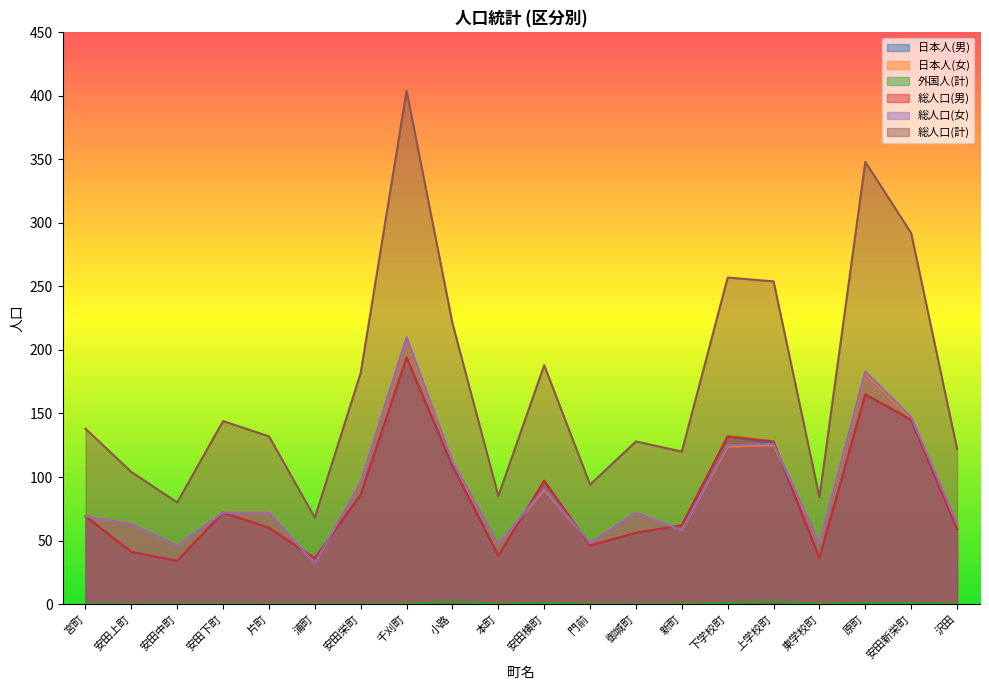

Is the value of 総人口(計) at 安田栄町 greater than the value of 日本人(女) at 御城町?

Yes